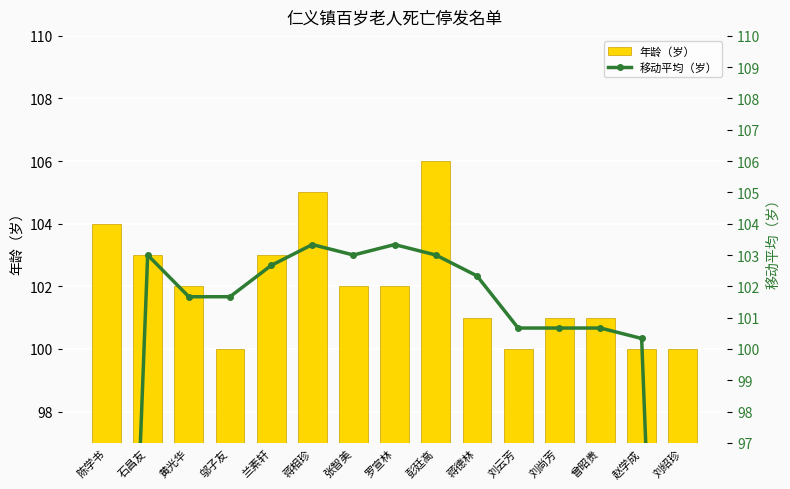

Rank the series at 蒋相珍 from highest to lowest value.

年龄（岁）, 移动平均（岁）